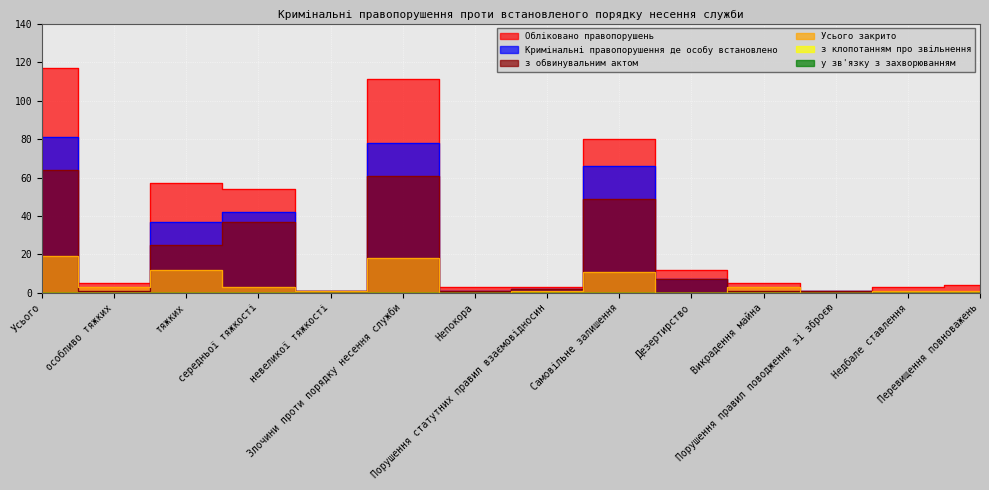

Reading left to right, transcribe all the data shown in this chart.

з обвинувальним актом: Усього=64	особливо тяжких=1	тяжких=25	середньої тяжкості=37	невеликої тяжкості=1	Злочини проти порядку несення служби=61	Непокора=1	Порушення статутних правил взаємовідносин=2	Самовільне залишення=49	Дезертирство=7	Викрадення майна=1	Порушення правил поводження зі зброєю=1	Недбале ставлення=0	Перевищення повноважень=0
Усього закрито: Усього=19	особливо тяжких=3	тяжких=12	середньої тяжкості=3	невеликої тяжкості=1	Злочини проти порядку несення служби=18	Непокора=0	Порушення статутних правил взаємовідносин=1	Самовільне залишення=11	Дезертирство=0	Викрадення майна=3	Порушення правил поводження зі зброєю=0	Недбале ставлення=1	Перевищення повноважень=1
Обліковано правопорушень: Усього=117	особливо тяжких=5	тяжких=57	середньої тяжкості=54	невеликої тяжкості=1	Злочини проти порядку несення служби=111	Непокора=3	Порушення статутних правил взаємовідносин=3	Самовільне залишення=80	Дезертирство=12	Викрадення майна=5	Порушення правил поводження зі зброєю=1	Недбале ставлення=3	Перевищення повноважень=4
Кримінальні правопорушення де особу встановлено: Усього=81	особливо тяжких=1	тяжких=37	середньої тяжкості=42	невеликої тяжкості=1	Злочини проти порядку несення служби=78	Непокора=1	Порушення статутних правил взаємовідносин=2	Самовільне залишення=66	Дезертирство=7	Викрадення майна=1	Порушення правил поводження зі зброєю=1	Недбале ставлення=0	Перевищення повноважень=0